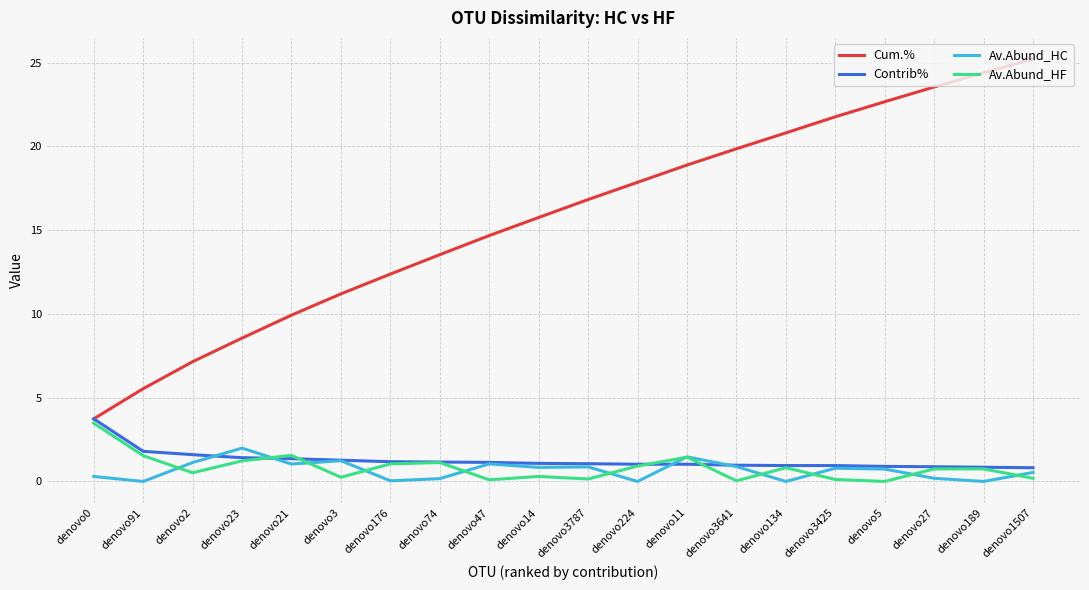

What is the difference between the highest and lowest values at denovo11?

17.9